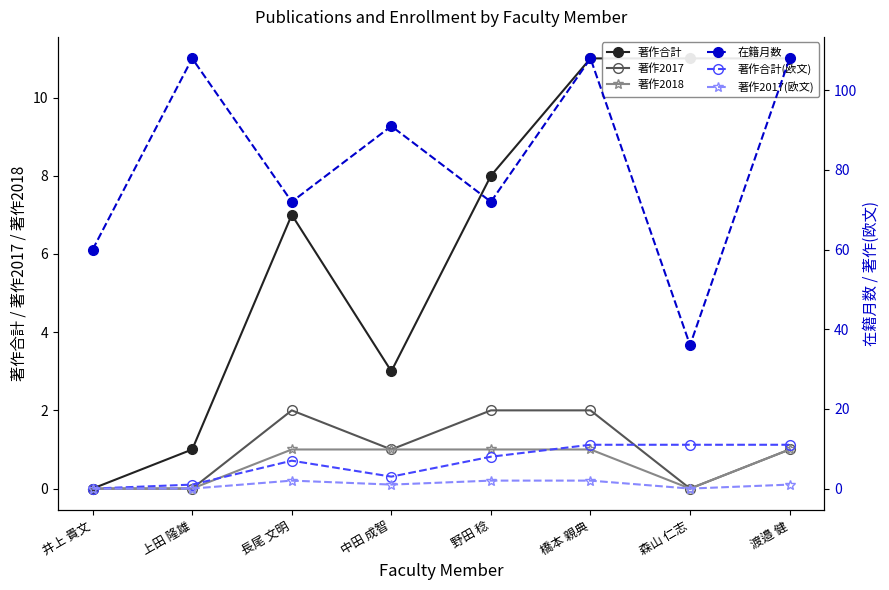

True or false: 著作合計(欧文) has more than 2 points higher than both neighbors.

False